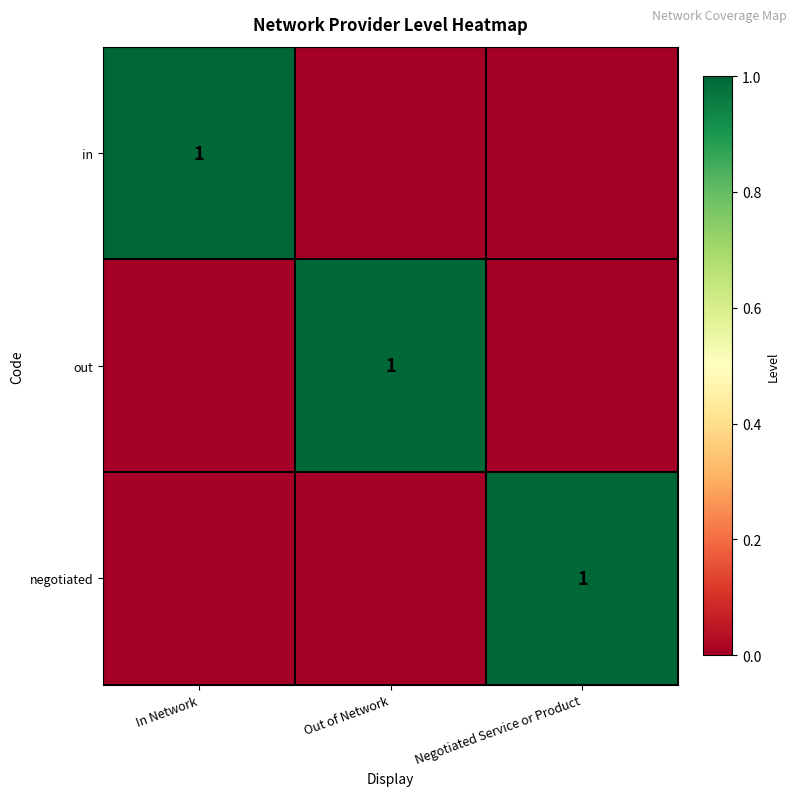

True or false: out has a value of 1 at Out of Network.

True